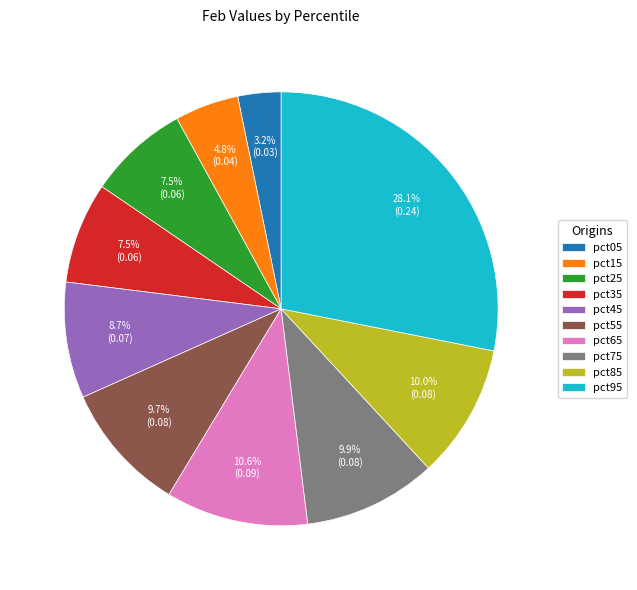

What percentage is the pct65 slice, to the nearest percent?

11%